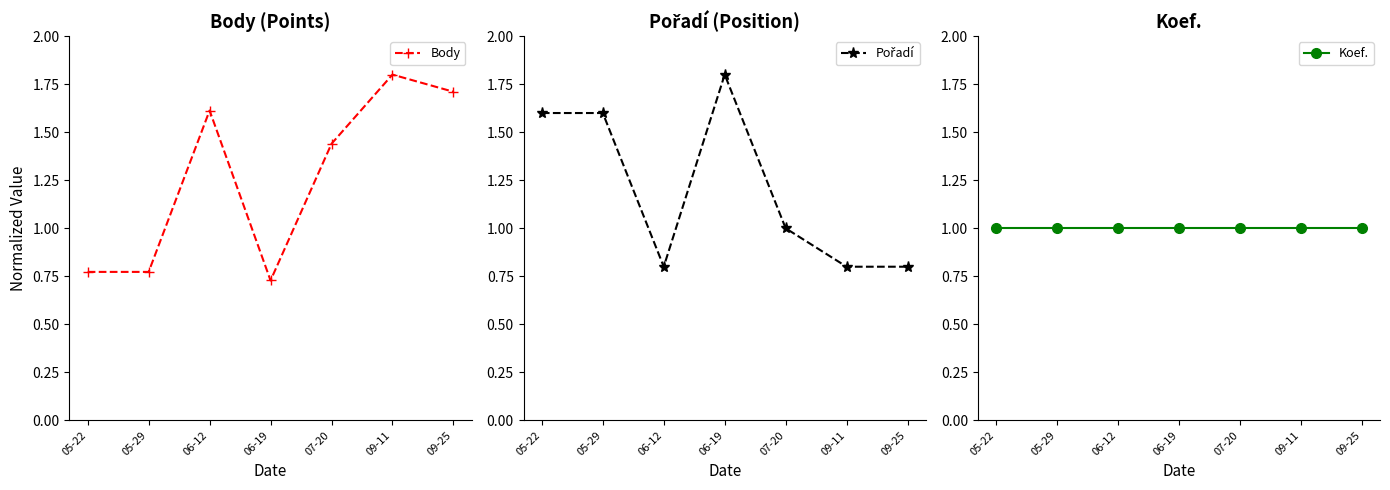

At how many categories does at least one series exceed 0?

7